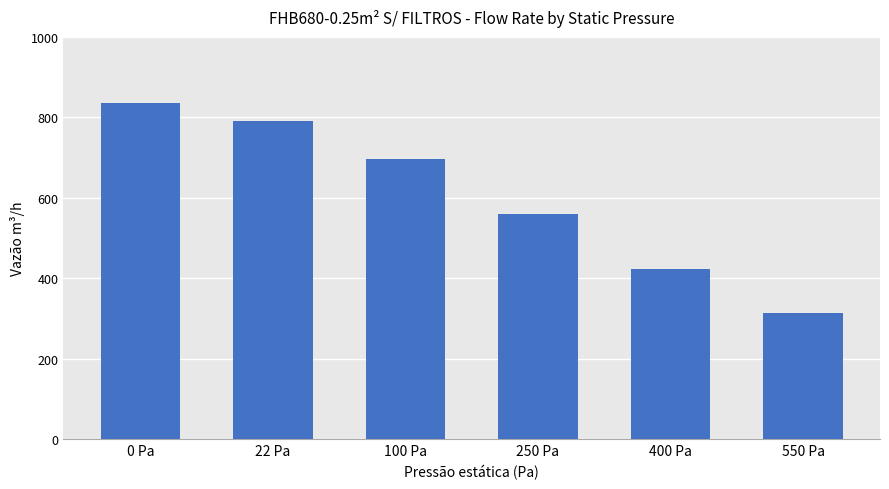

The value at 0 Pa is 1270.4. True or false?

False